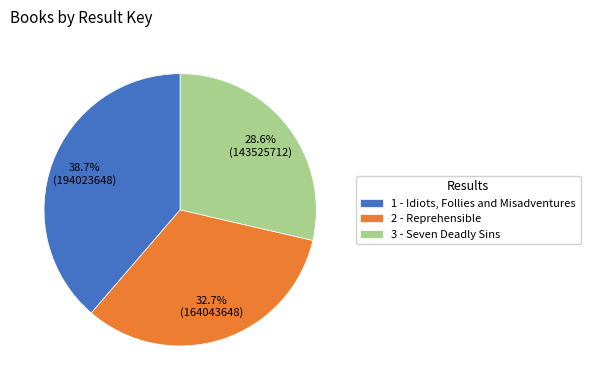

Which has a higher value, 1 - Idiots, Follies and Misadventures or 3 - Seven Deadly Sins?

1 - Idiots, Follies and Misadventures